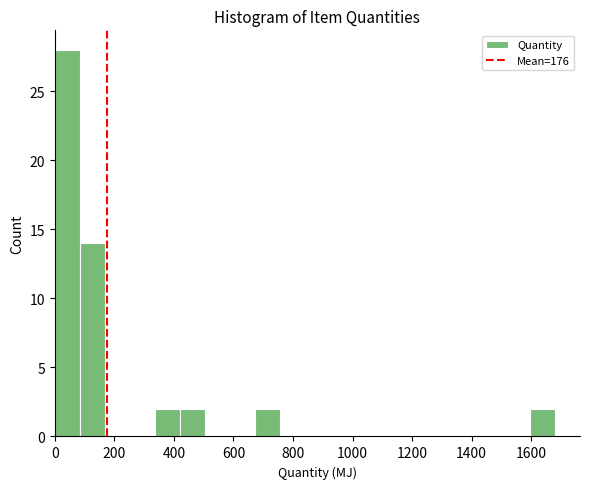

Reading left to right, list every bar in this chart as the range it spans on the x-axis followed by its height. Neither the bar edges nor the heights are printed on the chart, so give them approximately, as read against the axes.

0 to 80: 28
80 to 160: 14
160 to 260: 0
260 to 340: 0
340 to 420: 2
420 to 500: 2
500 to 580: 0
580 to 680: 0
680 to 760: 2
760 to 840: 0
840 to 920: 0
920 to 1000: 0
1000 to 1100: 0
1100 to 1180: 0
1180 to 1260: 0
1260 to 1340: 0
1340 to 1420: 0
1420 to 1520: 0
1520 to 1600: 0
1600 to 1680: 2